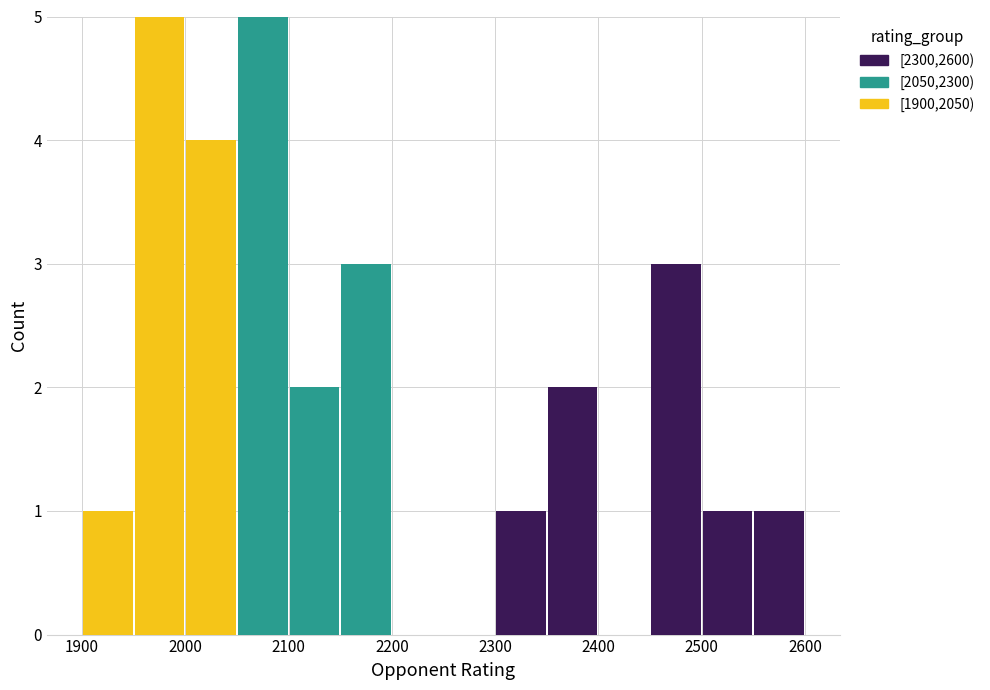

Reading left to right, transcribe this chart: for each stacked bar, give the range it covers on the x-axis and its total height. The values are not printed on the chart, so give them approximately, as read against the axis.

1900 to 1950: 1
1950 to 2000: 5
2000 to 2050: 4
2050 to 2100: 5
2100 to 2150: 2
2150 to 2200: 3
2200 to 2250: 0
2250 to 2300: 0
2300 to 2350: 1
2350 to 2400: 2
2400 to 2450: 0
2450 to 2500: 3
2500 to 2550: 1
2550 to 2600: 1